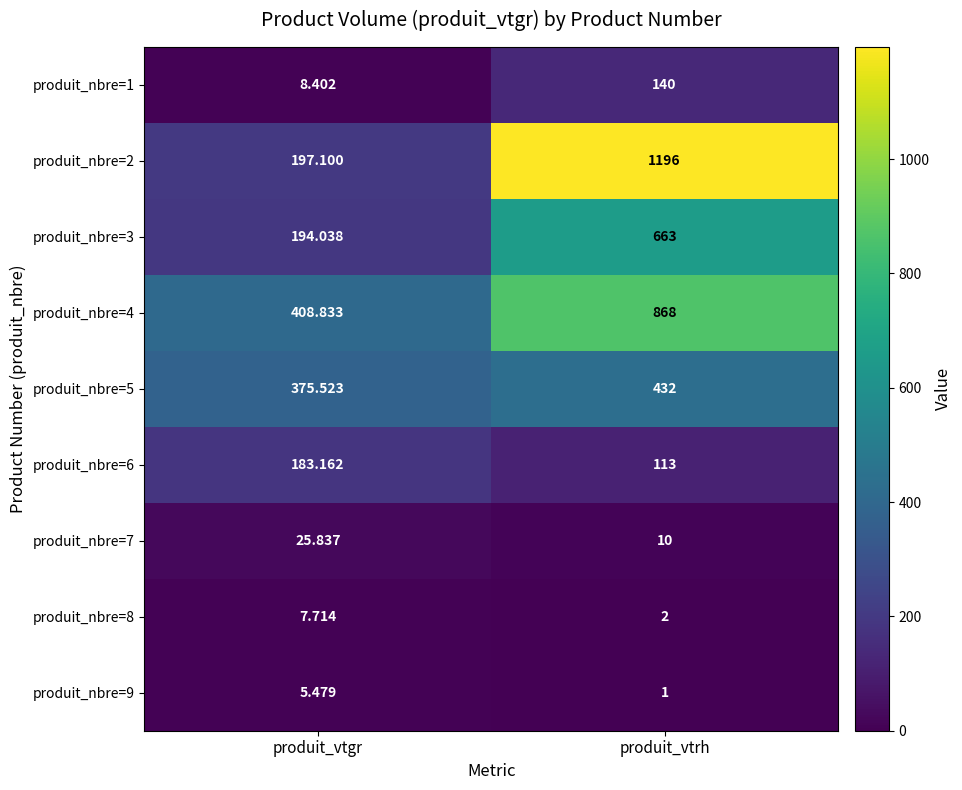

Which category has the highest value across all series?

produit_vtrh